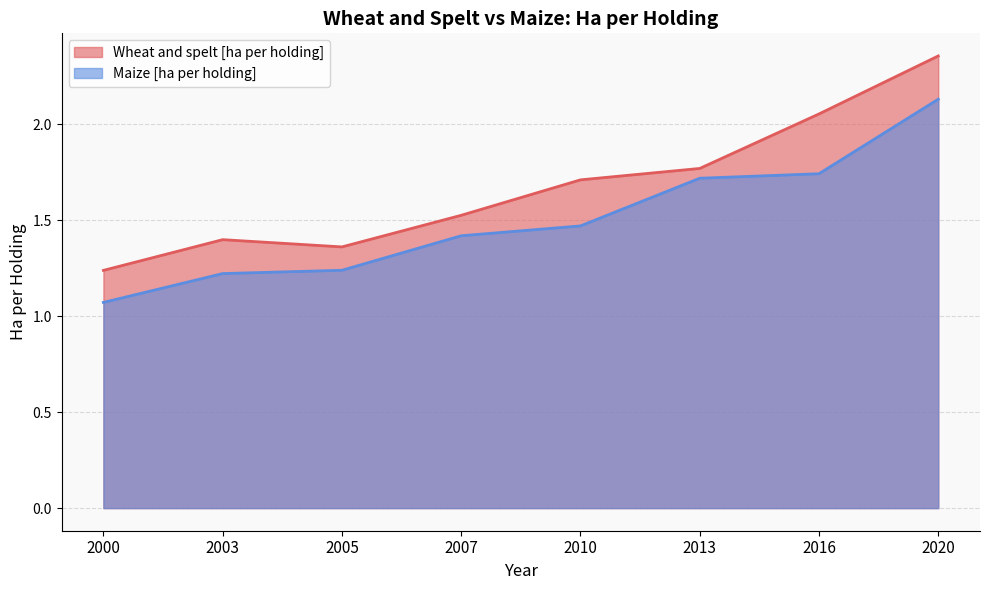

Rank the series by their average value, from lowest to highest.

Maize [ha per holding], Wheat and spelt [ha per holding]